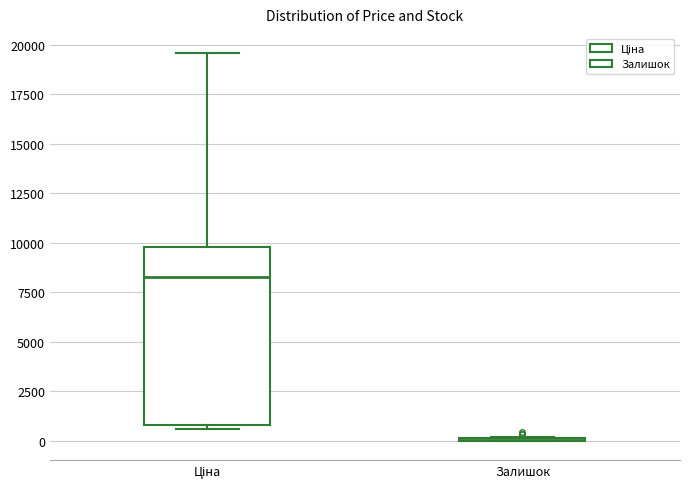

Reading left to right, transcribe this box plot: for each box, give where its median line is, the range the box spans, and where its two whiskers end, as read against the y-axis. The values are not printed on the chart, so give them approximately, as read against the axis.

Ціна: median 8500, box 1000 to 10000, whiskers 500 to 19500
Залишок: box collapsed to a line at 0, whiskers 0 to 0